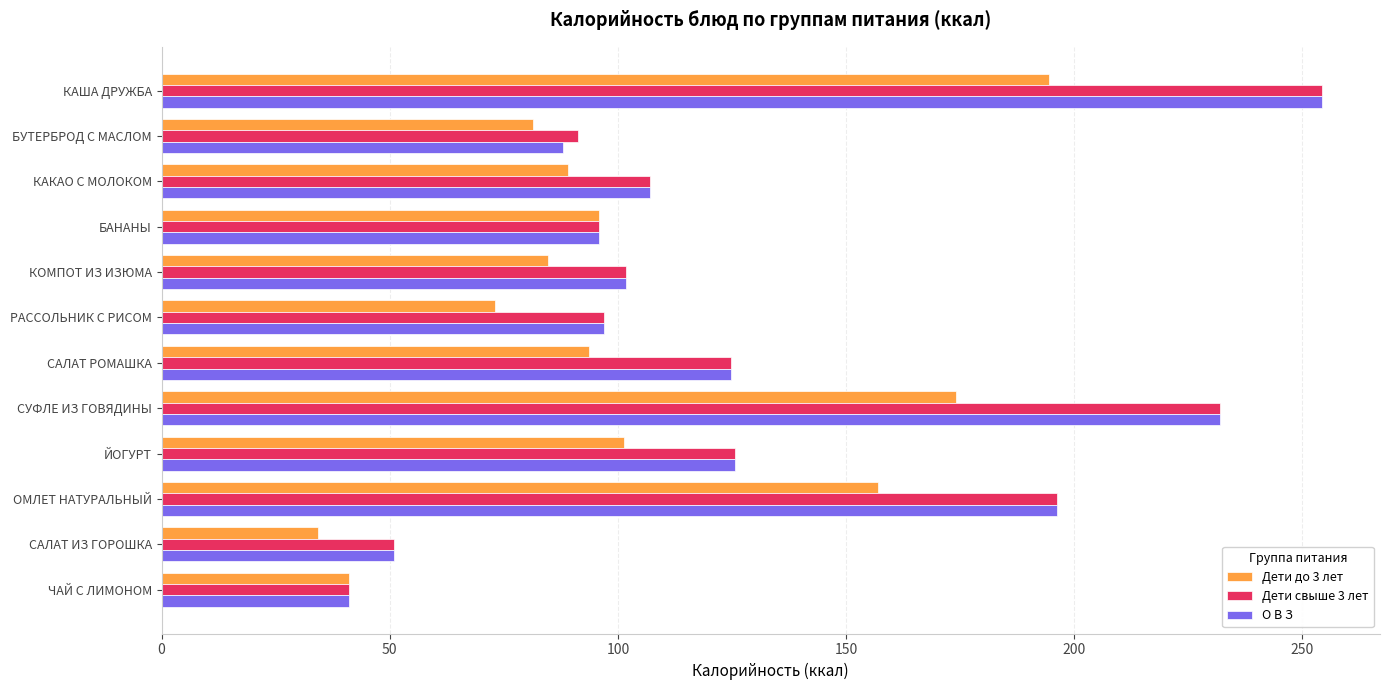

How many values in the Дети до 3 лет series are below 93?

6